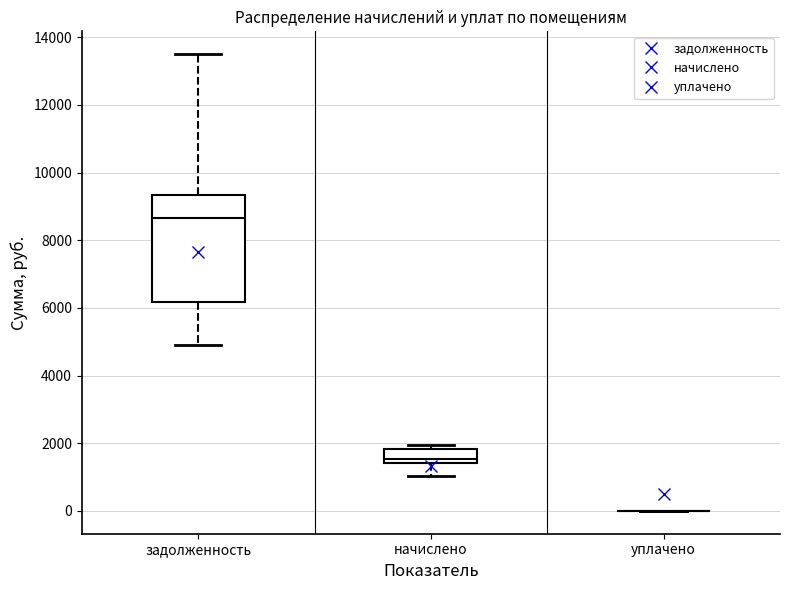

Reading left to right, read every box against the y-axis: the position of its median line, the range the box covers, and the ends of its whiskers. The values are not printed on the chart, so give them approximately, as read against the axis.

задолженность: median 8600, box 6200 to 9400, whiskers 5000 to 13400
начислено: median 1600, box 1400 to 1800, whiskers 1000 to 2000
уплачено: box collapsed to a line at 0, whiskers 0 to 0